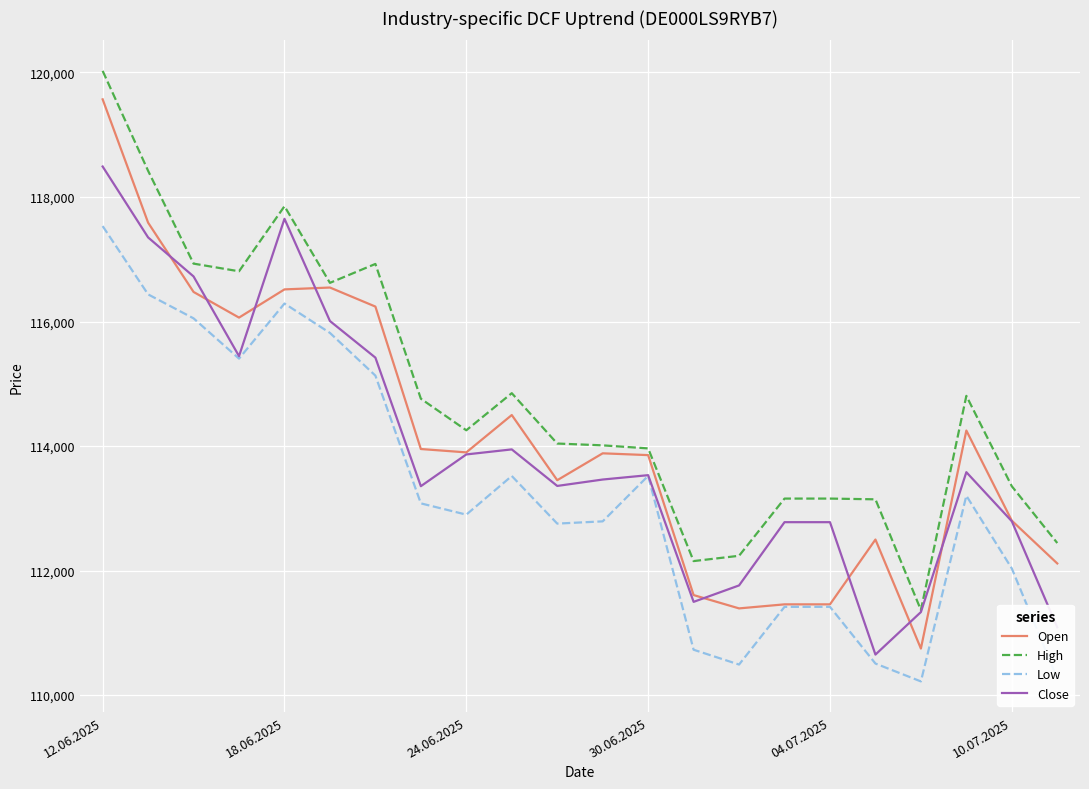

Which series has the largest total across all categories?

High